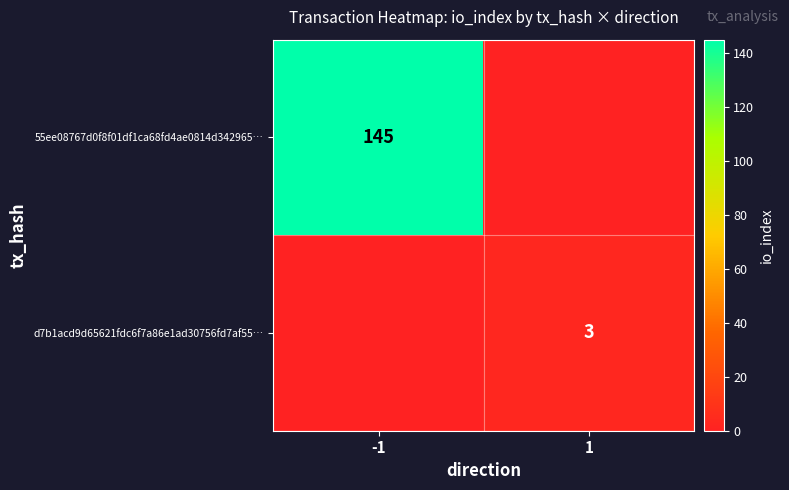

The value of d7b1acd9d65621fdc6f7a86e1ad30756fd7af55… at 1 is 4. True or false?

False